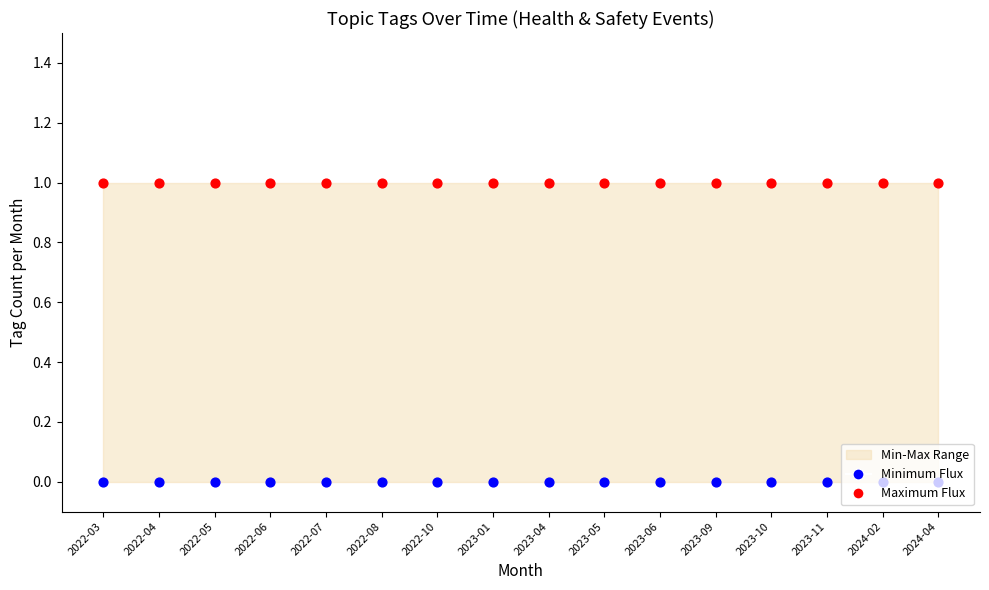

Which series has the largest total across all categories?

Maximum (SAFETY)